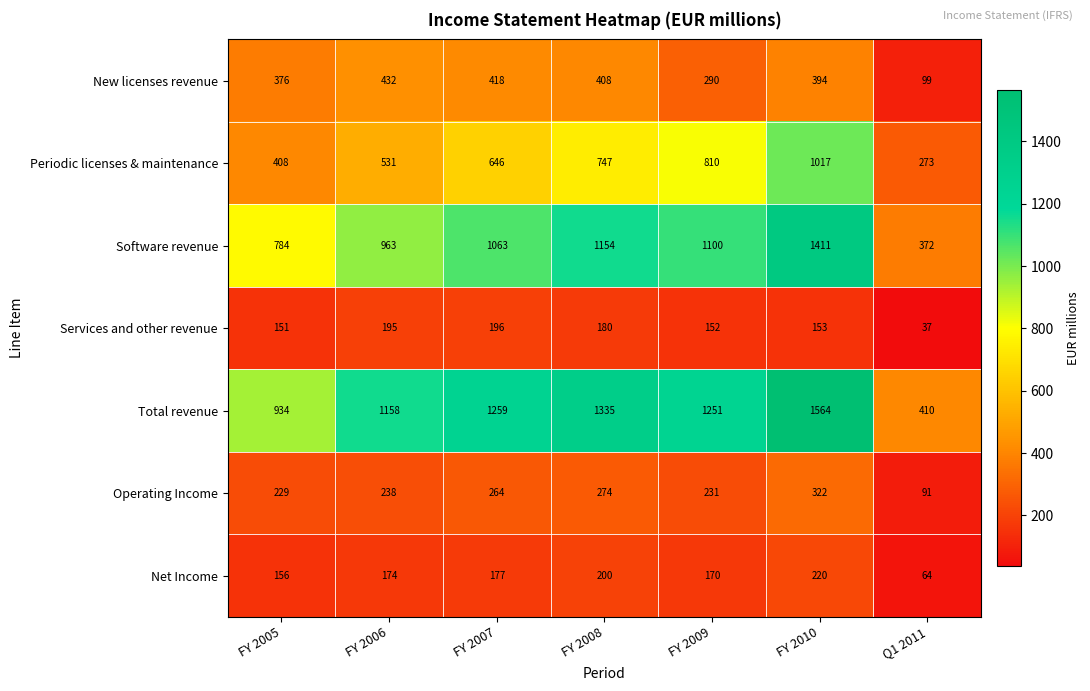

Which category has the highest value in the Services and other revenue series?

FY 2007